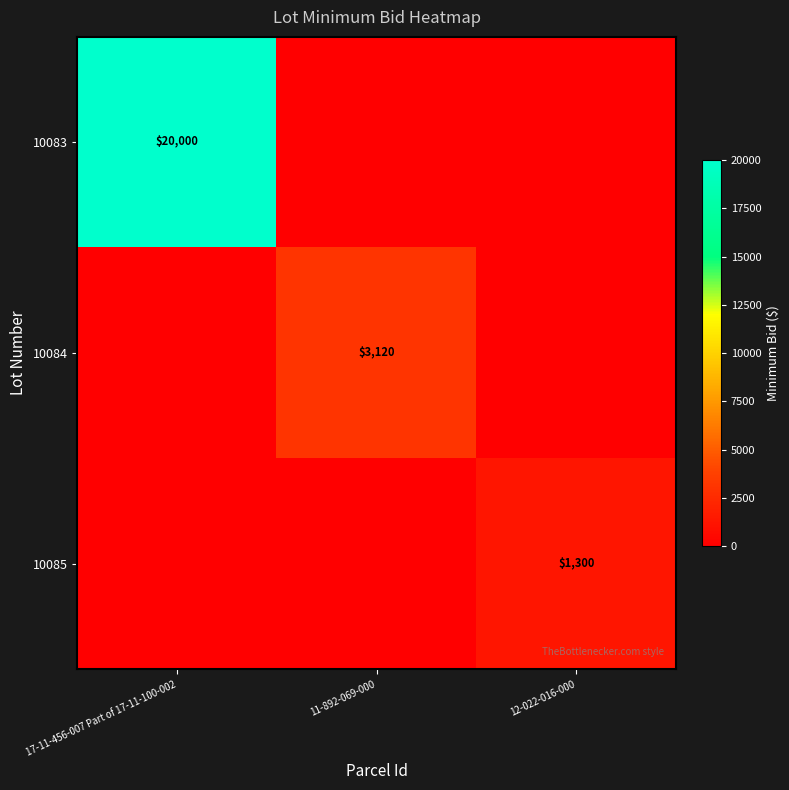

At how many categories does at least one series exceed 12890?

1